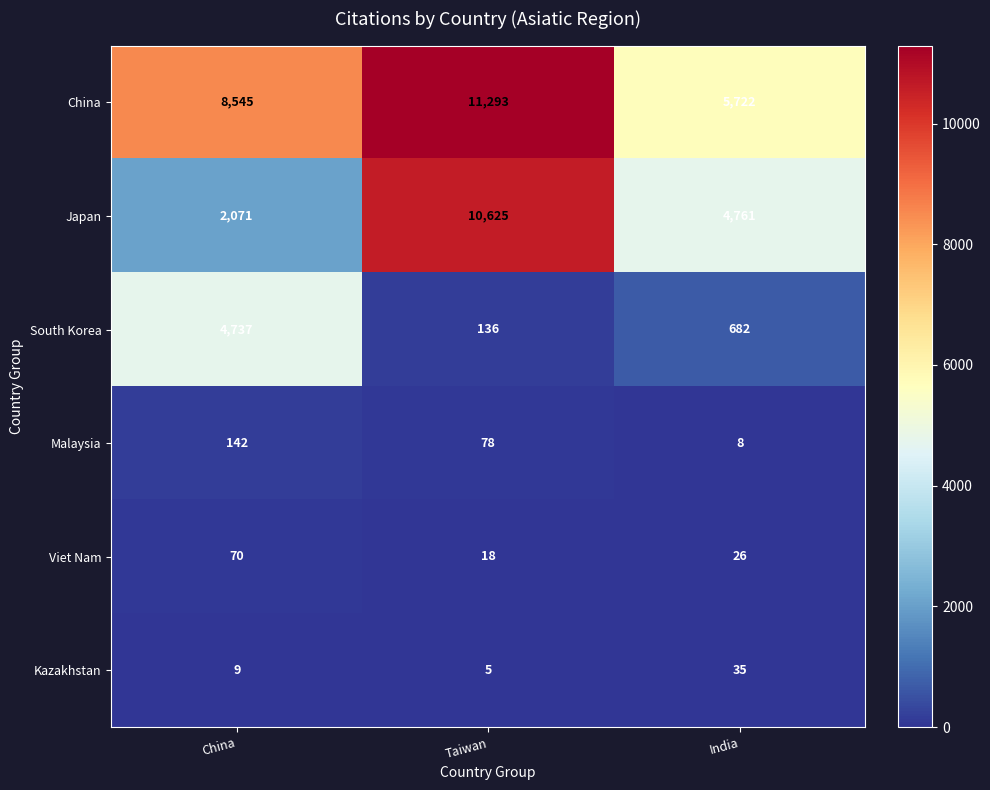

Which label corresponds to the smallest value in the chart?

Taiwan